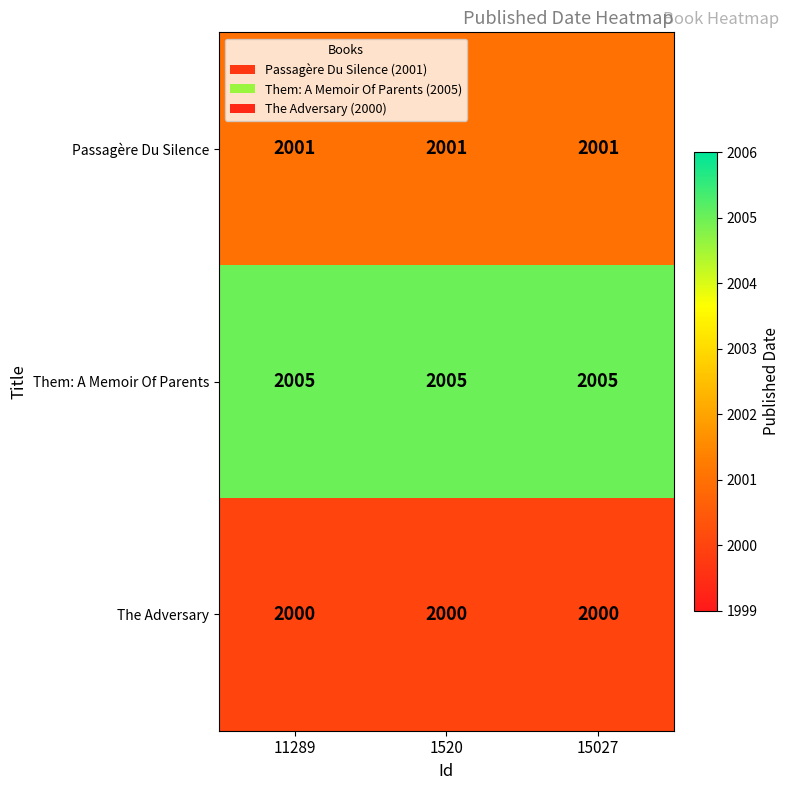

The value of Them: A Memoir Of Parents at 11289 is 3473. True or false?

False